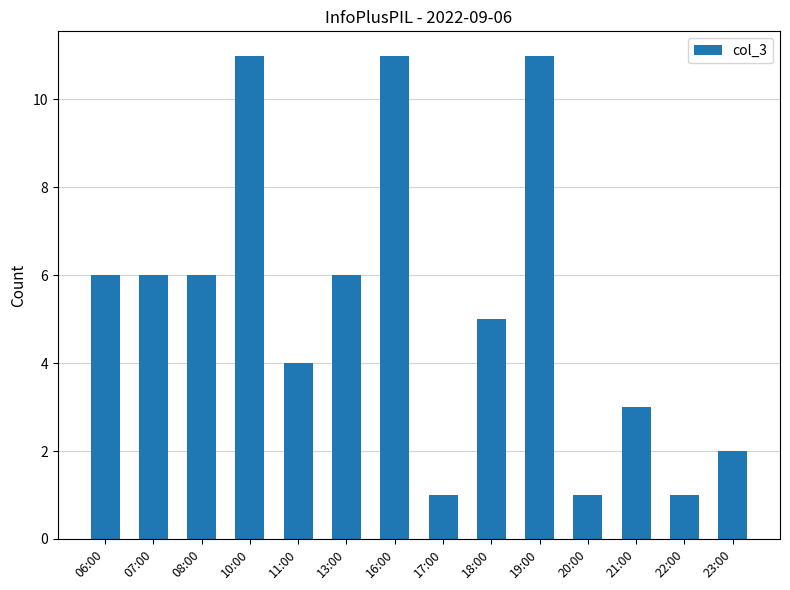

Are the bars grouped side by side (vs. stacked)?

No